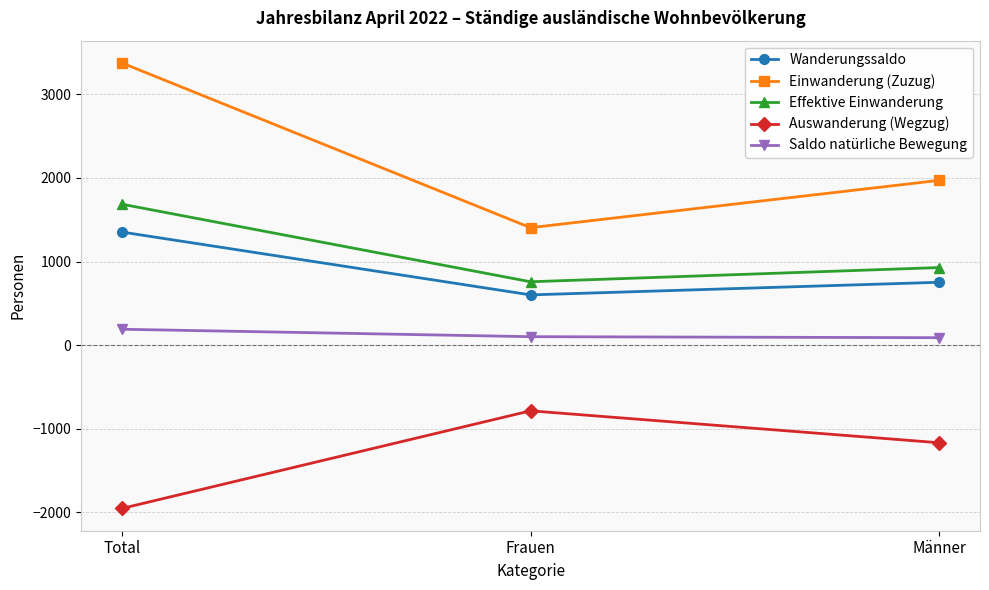

How many lines are shown in the chart?

5